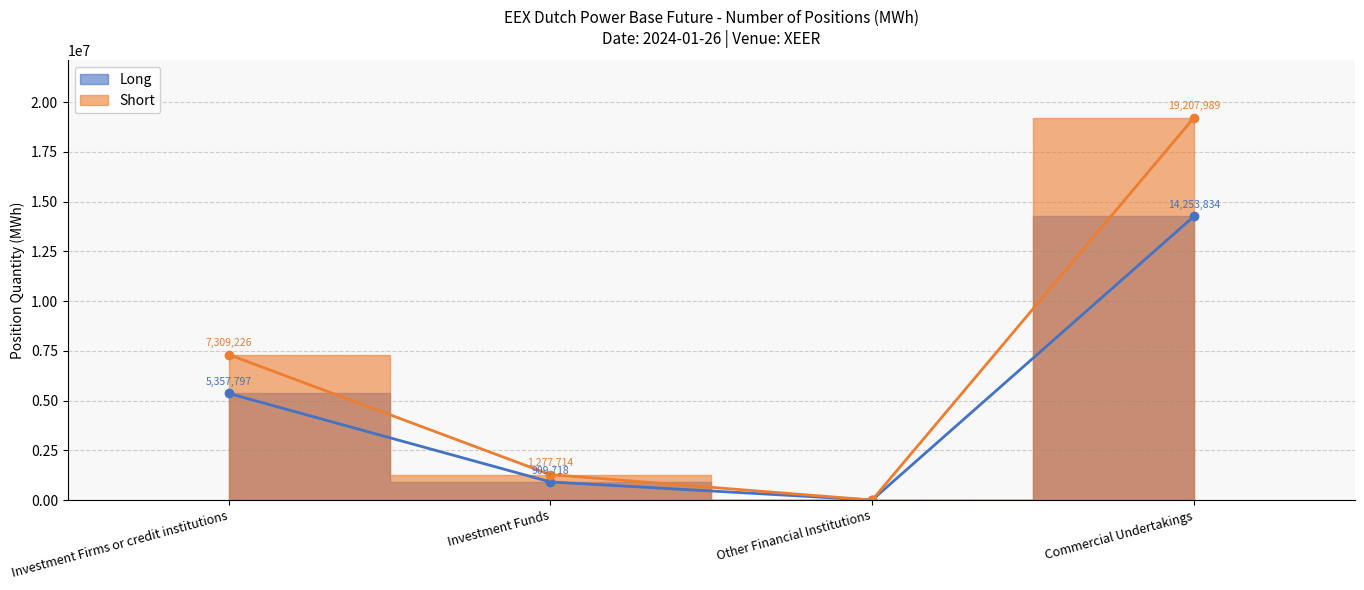

Is this an area chart (filled region under the line)?

No